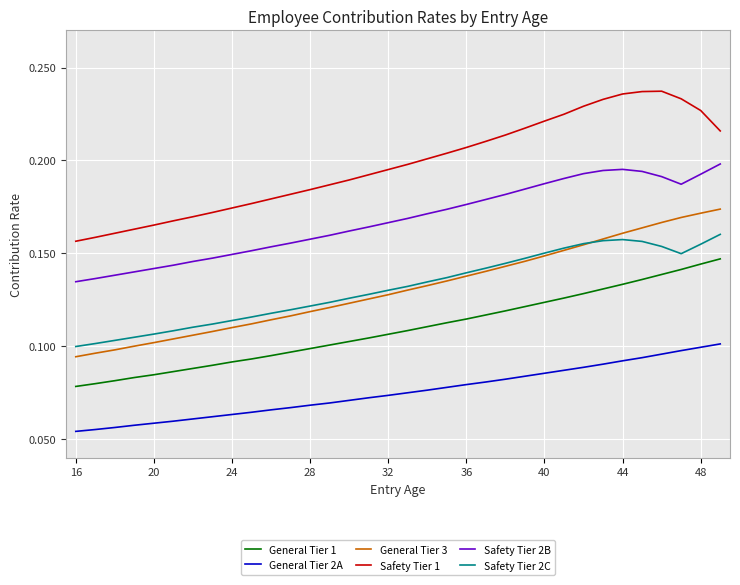

True or false: Safety Tier 2B and General Tier 3 cross at least once.

False